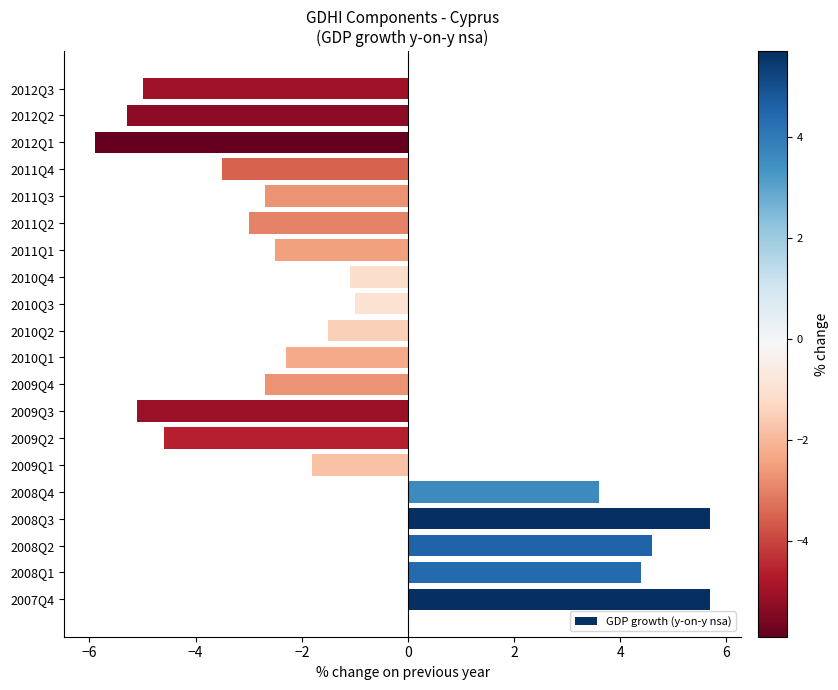

What is the minimum value shown in the chart?

-5.9